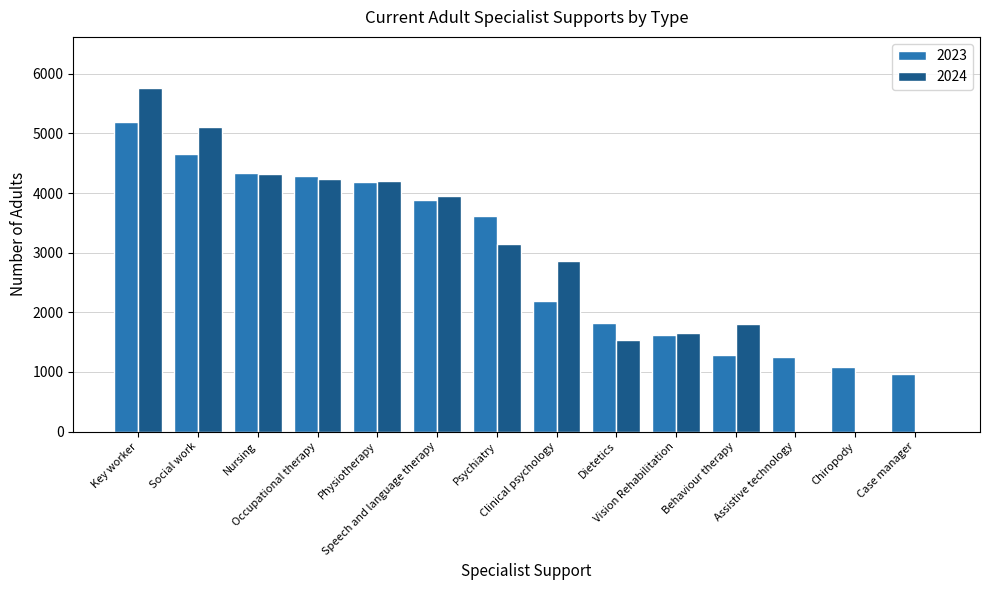

Reading left to right, extract all data points from this chart.

2023: 5188	4657	4337	4281	4187	3882	3620	2194	1827	1616	1285	1257	1085	964
2024: 5756	5104	4316	4241	4201	3957	3146	2864	1528	1658	1796	0	0	0